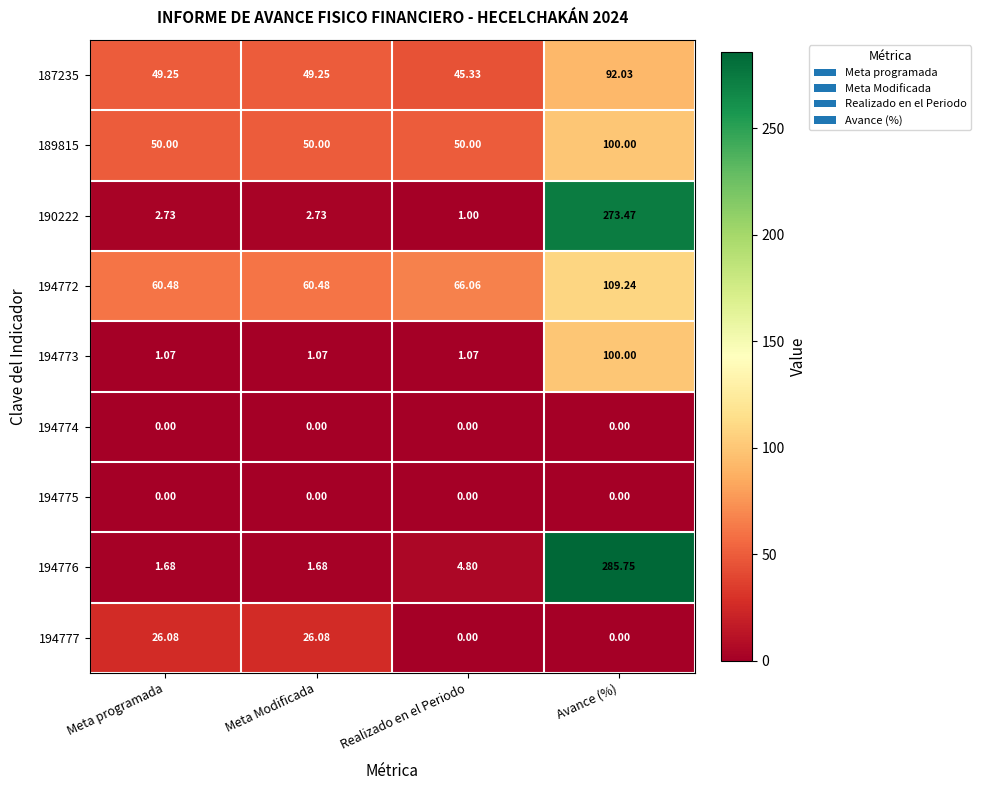

At which category is the sum across all series the highest?

Avance (%)